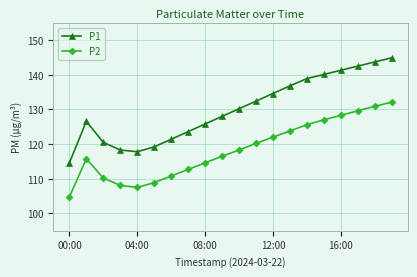

Rank the series by their maximum value, from highest to lowest.

P1, P2